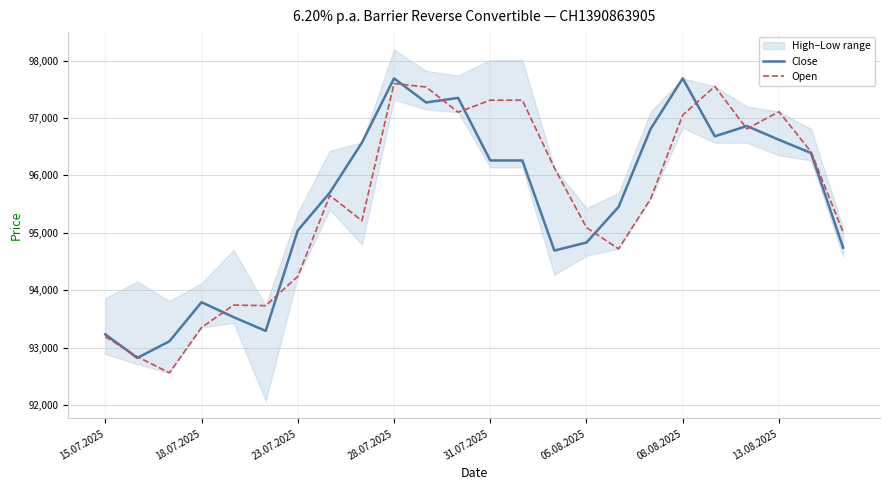

What is the maximum value shown in the chart?

97690